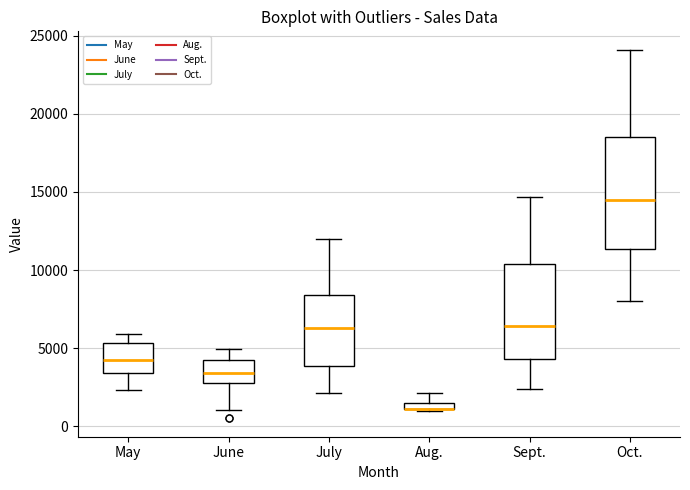

Comparing the boxes themselves (not the whiskers), which one is the tallest?

Oct.